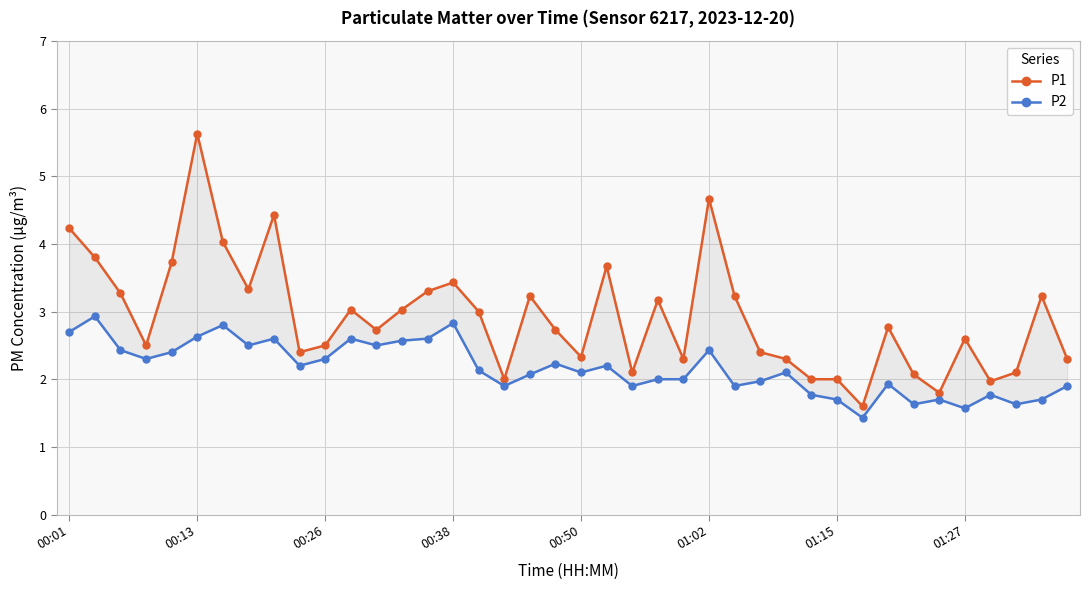

What is the spread (max minus min) of values at 01:15?

0.3